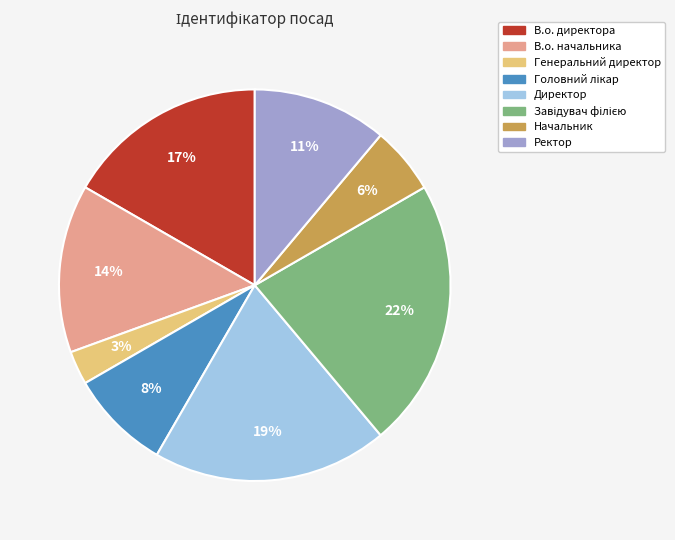

How many segments does this pie chart have?

8